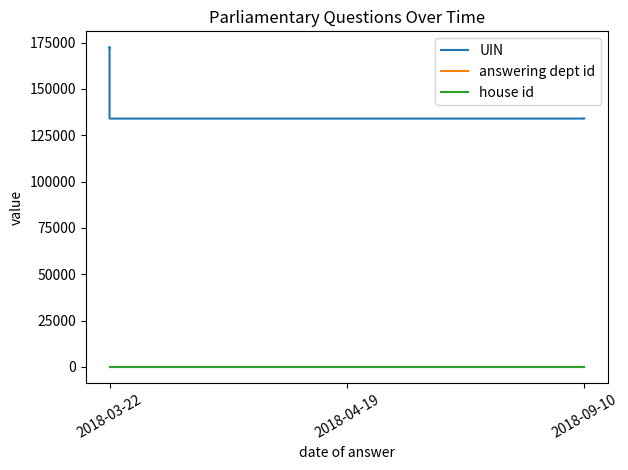

Is it true that UIN equals 219410 at 2018-04-19?

False